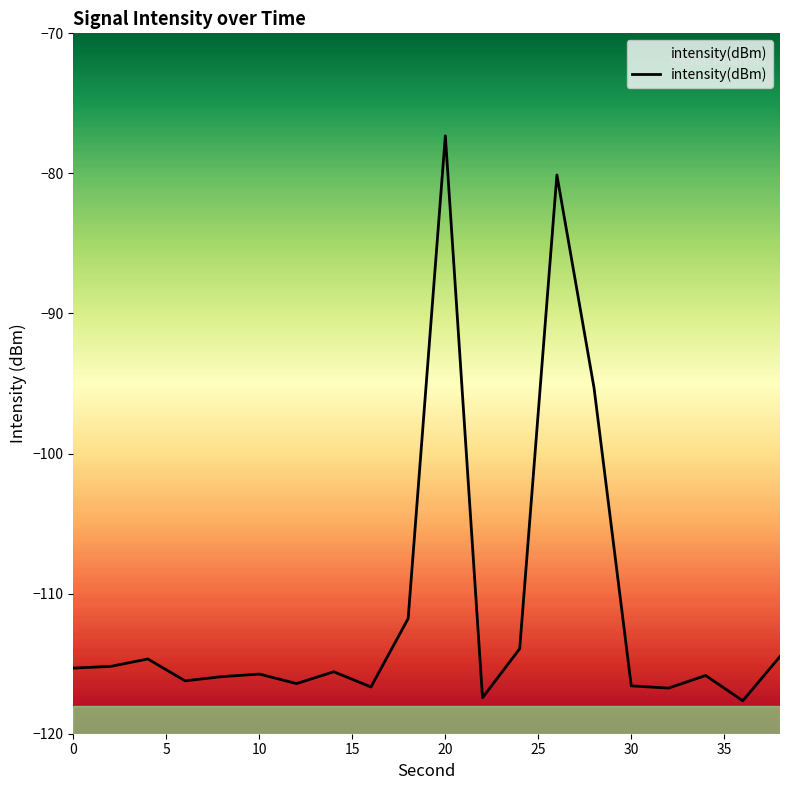

Reading left to right, list all the values displayed in this chart.

-115.3	-115.2	-114.7	-116.2	-115.9	-115.7	-116.4	-115.6	-116.7	-111.8	-77.3	-117.4	-113.9	-80.1	-95.3	-116.6	-116.7	-115.8	-117.6	-114.5